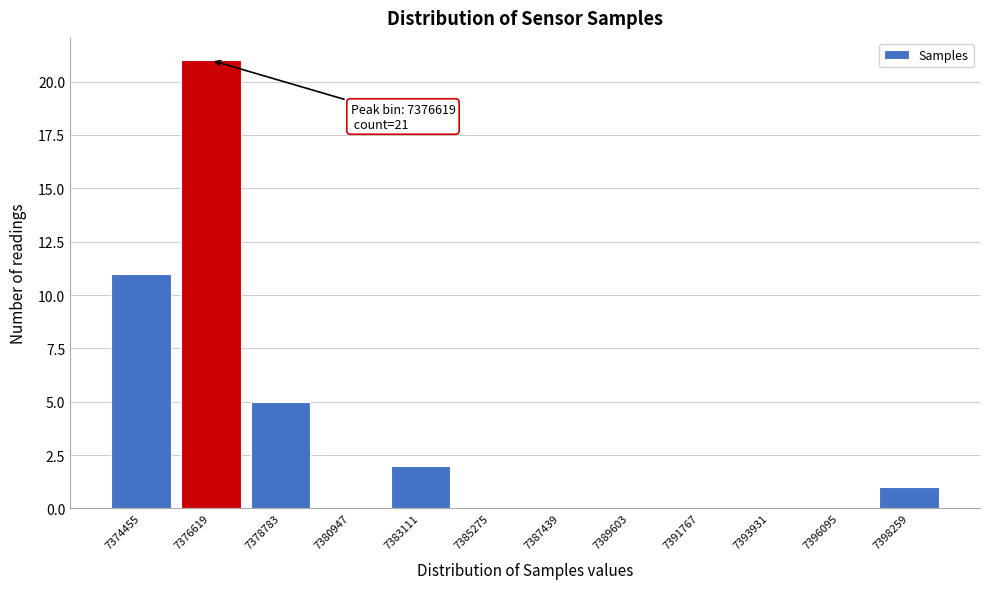

Reading right to left, what are all the values shown in this chart?

7398259=1	7396095=0	7393931=0	7391767=0	7389603=0	7387439=0	7385275=0	7383111=2	7380947=0	7378783=5	7376619=21	7374455=11